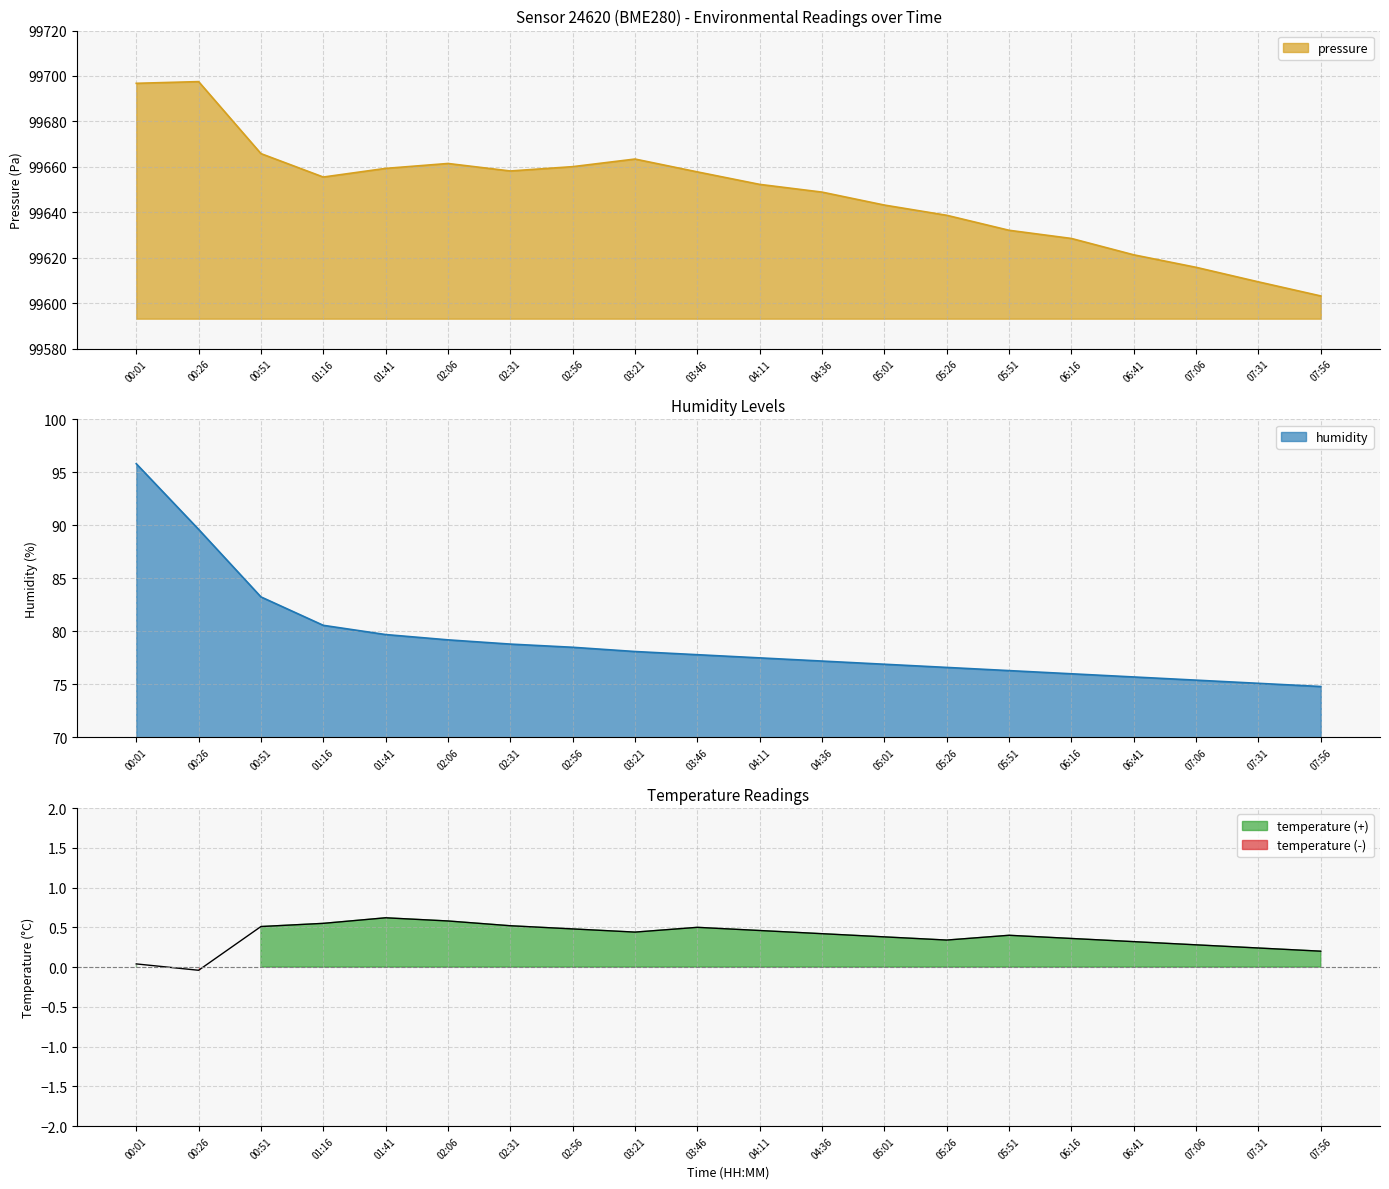

Is it true that humidity equals 76.9 at 05:01?

True